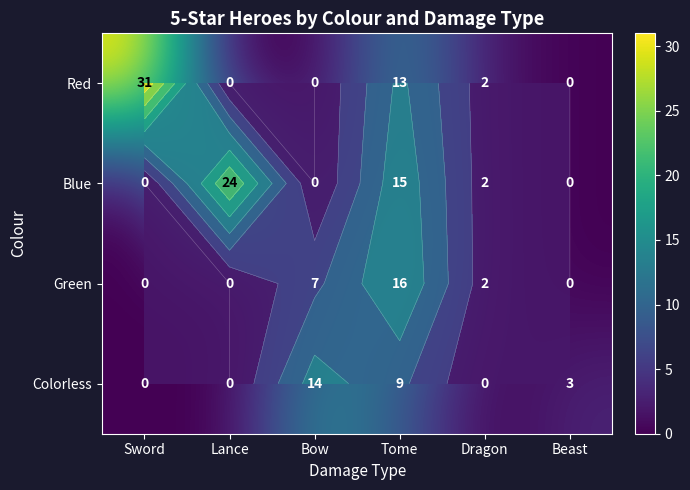

Where does the Blue series first go above 2?

Lance